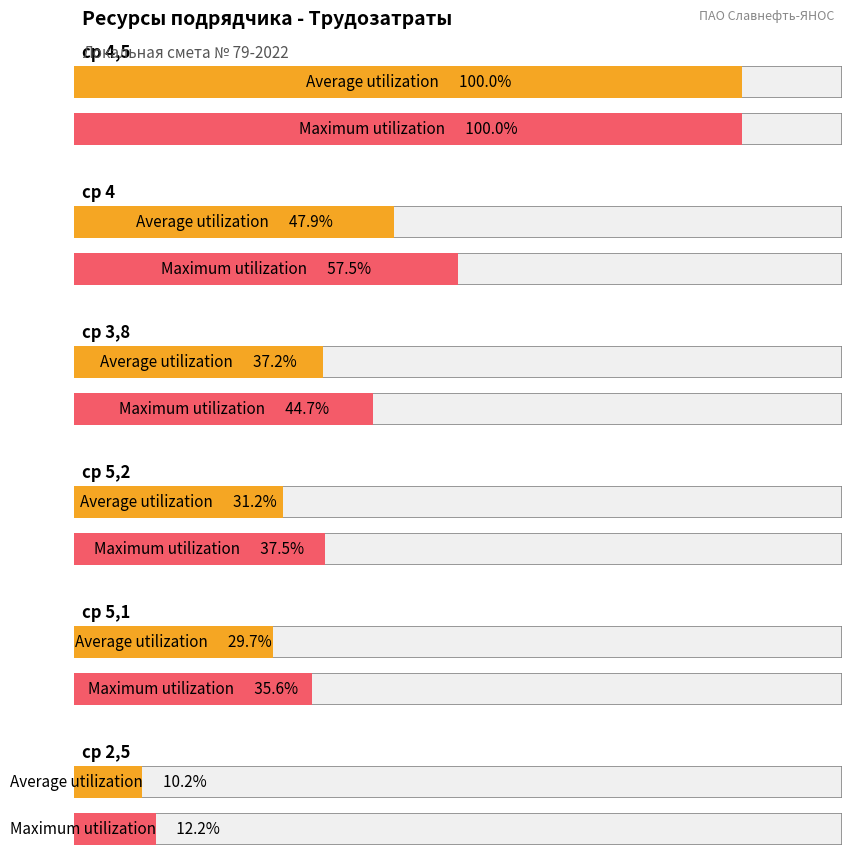

Are the bars grouped side by side (vs. stacked)?

No